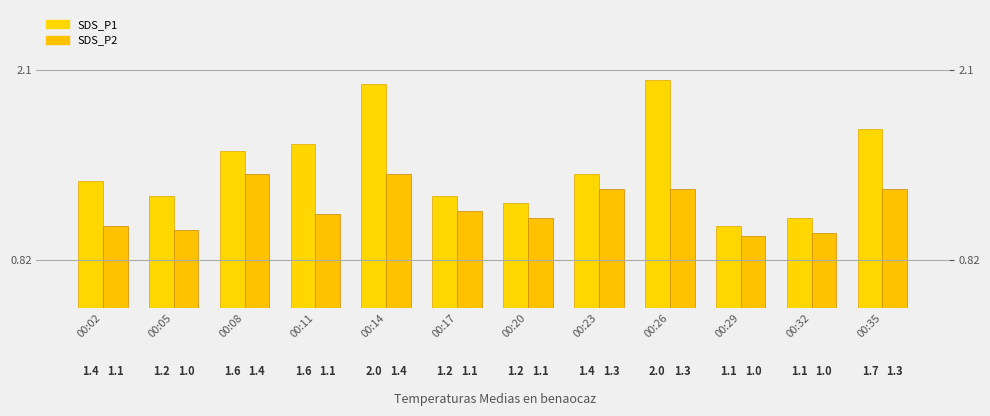

How many bars are there in each group?

2